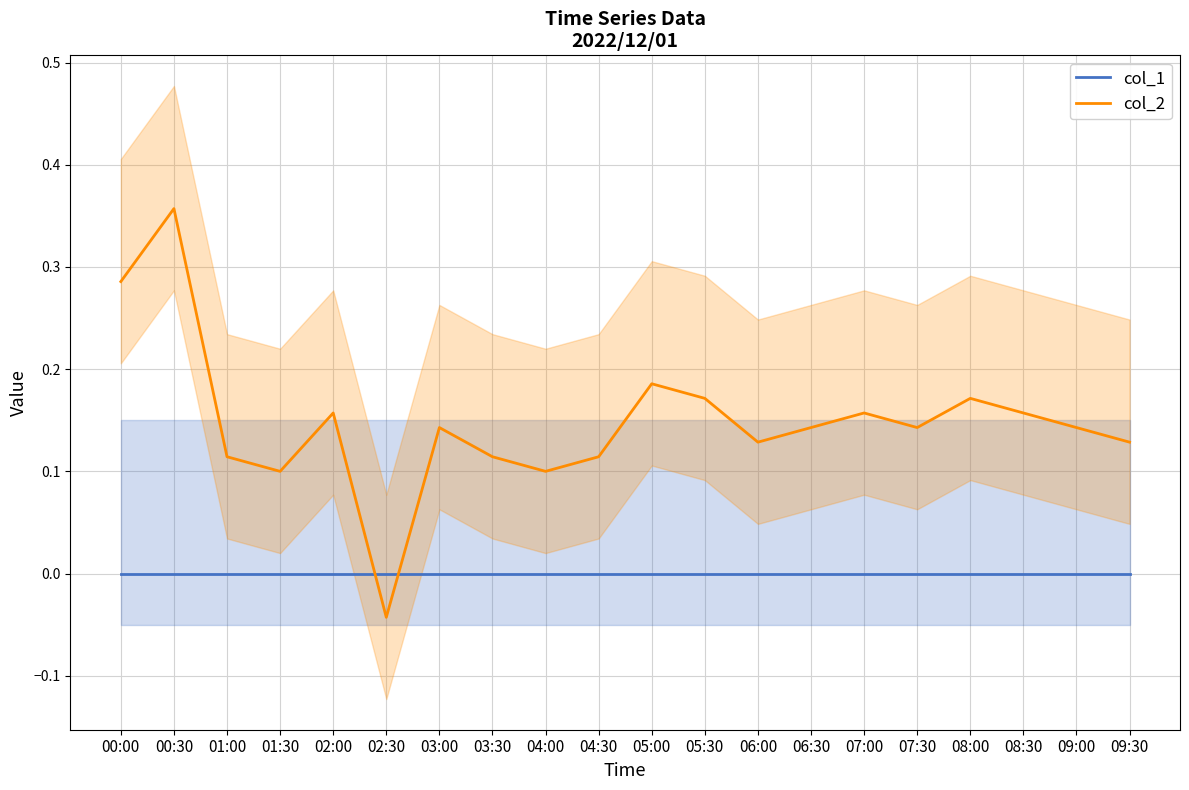

At how many categories does at least one series exceed 0?

19